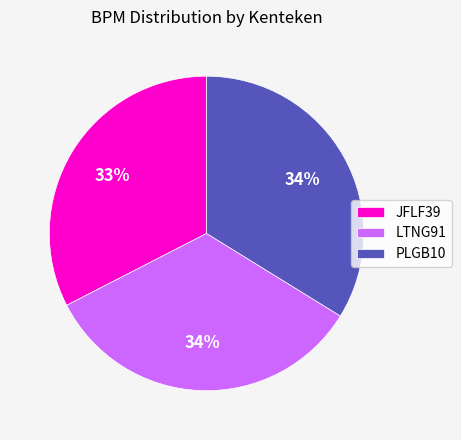

Does LTNG91 represent more than half of the total?

No